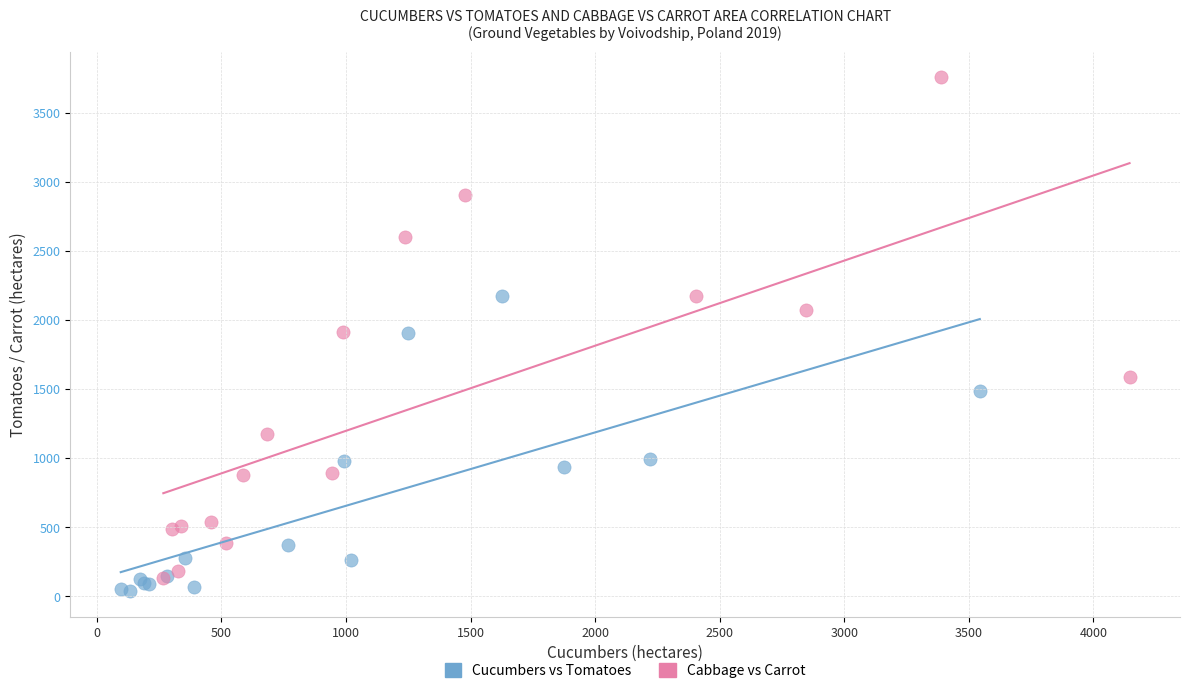

Which series has the widest spread of Y values?

Cabbage vs Carrot